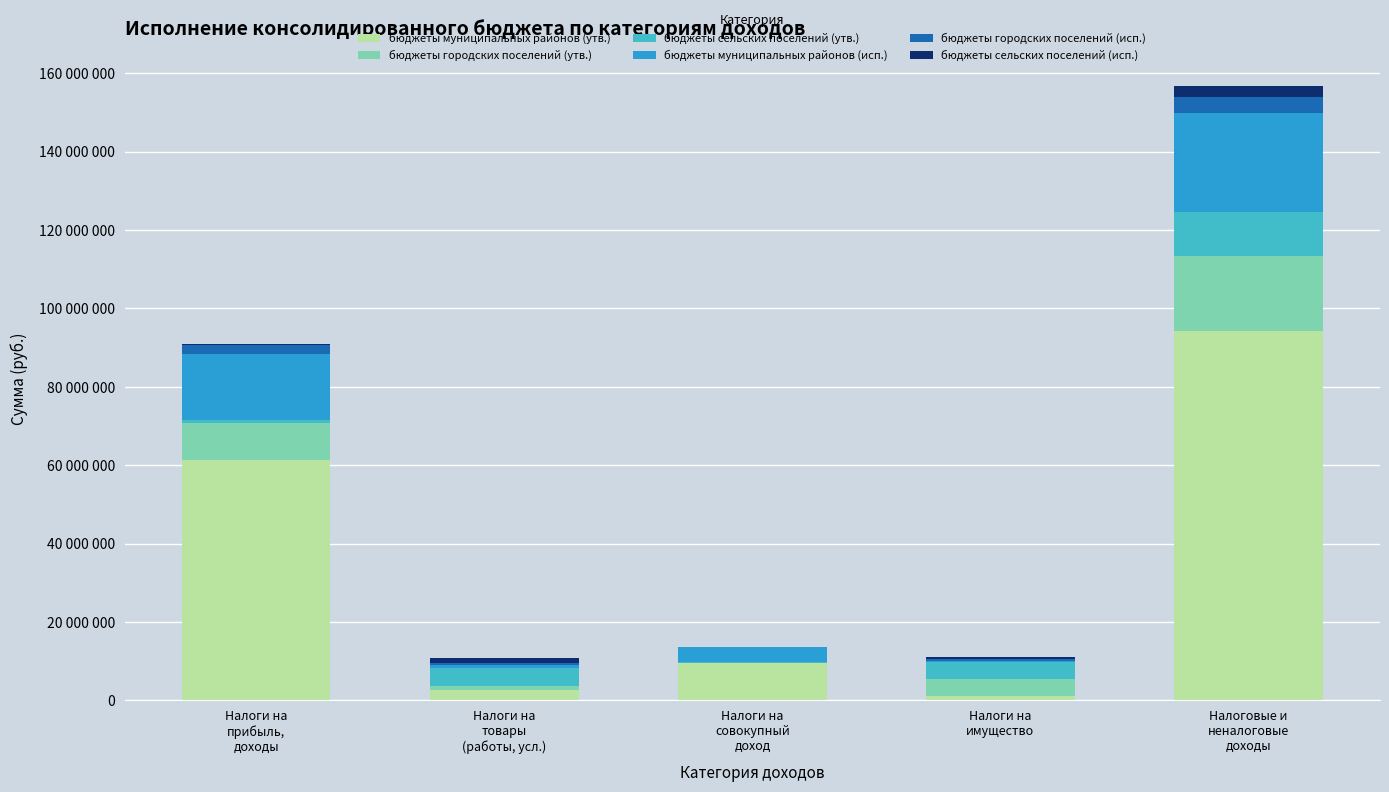

True or false: бюджеты городских поселений (утв.) has a value of 1377772.5 at Налоги на
товары
(работы, усл.).

False